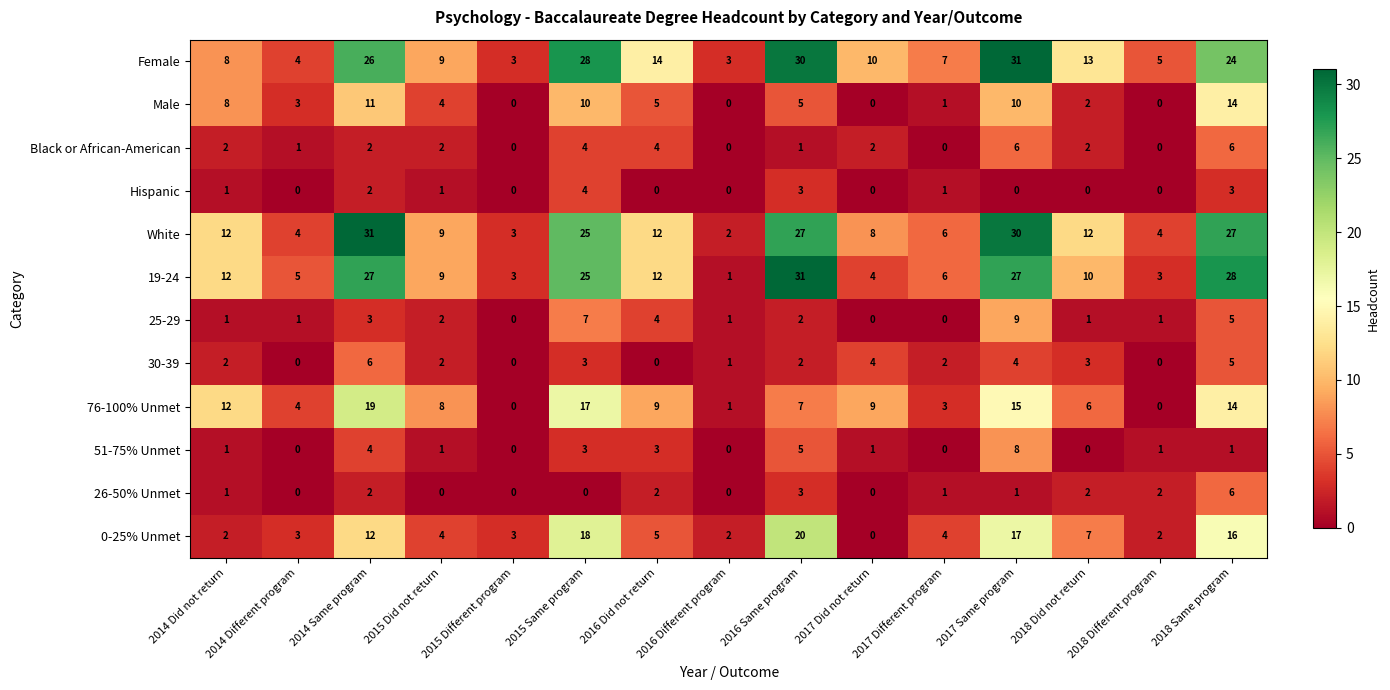

What is the difference between the highest and lowest values at 2015 Same program?

28